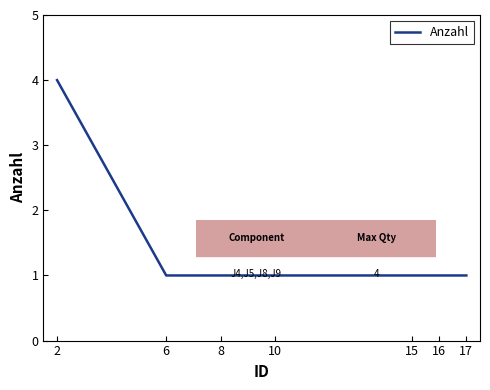

The value at 16 is 0. True or false?

False